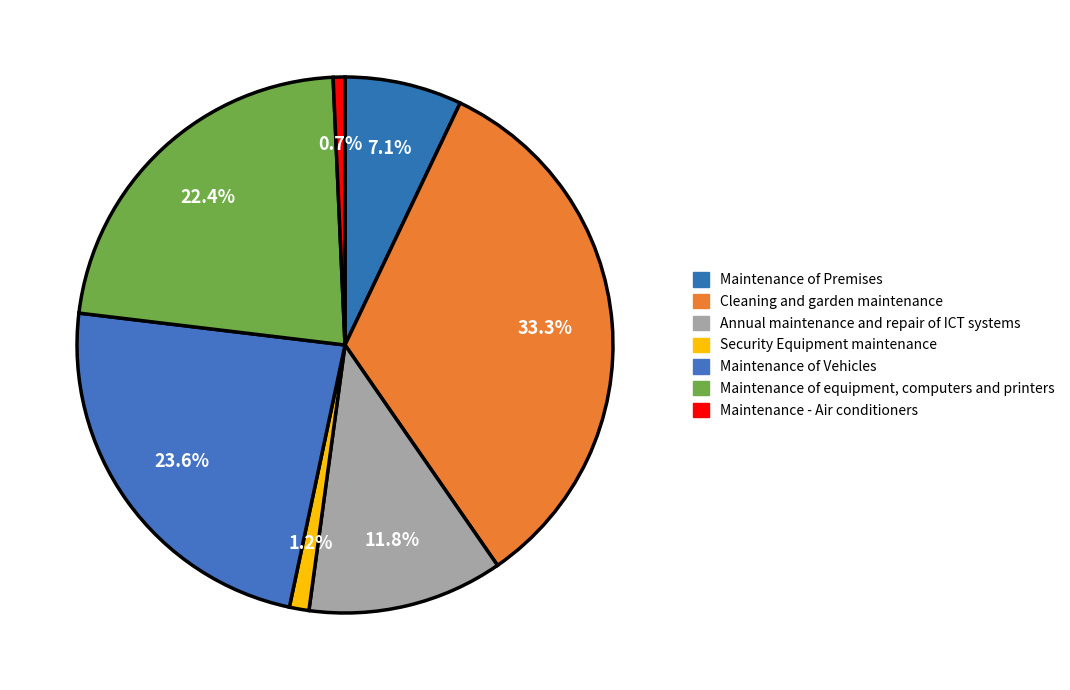

Which category has the biggest portion of the pie?

Cleaning and garden maintenance